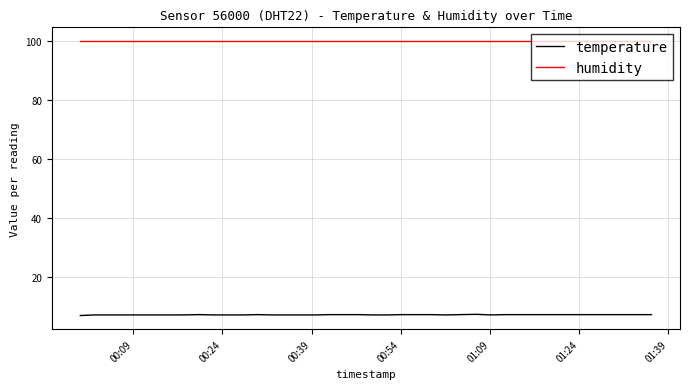

Count the number of categories in the chart.

40